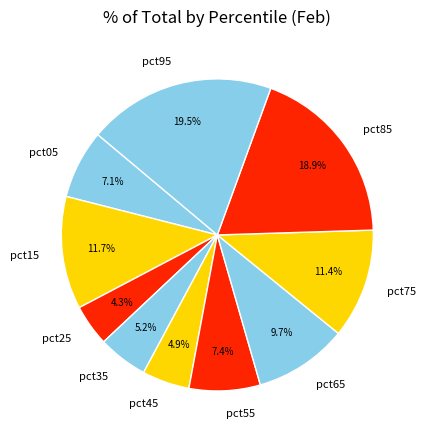

To the nearest percent, what is the difference between the pct95 and pct75 slice percentages?

8%